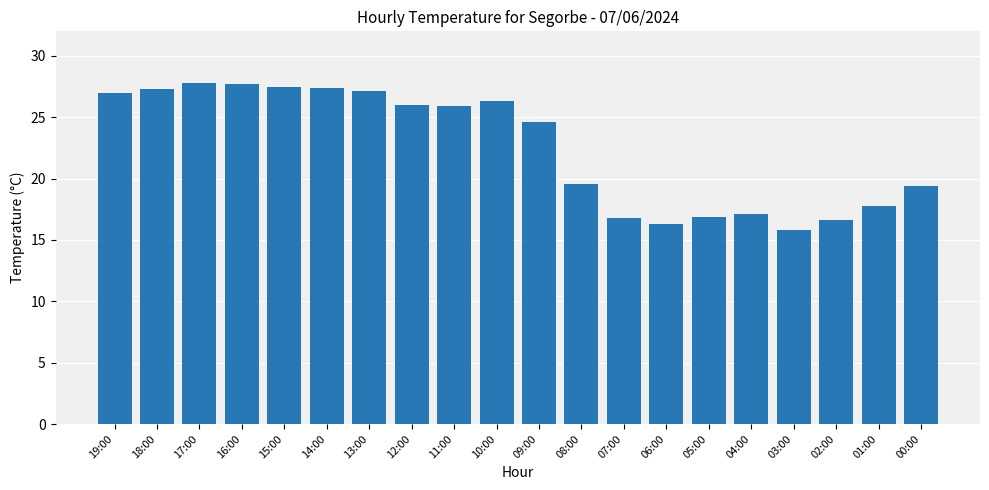

What is the sum of the values at 05:00 and 18:00?

44.2